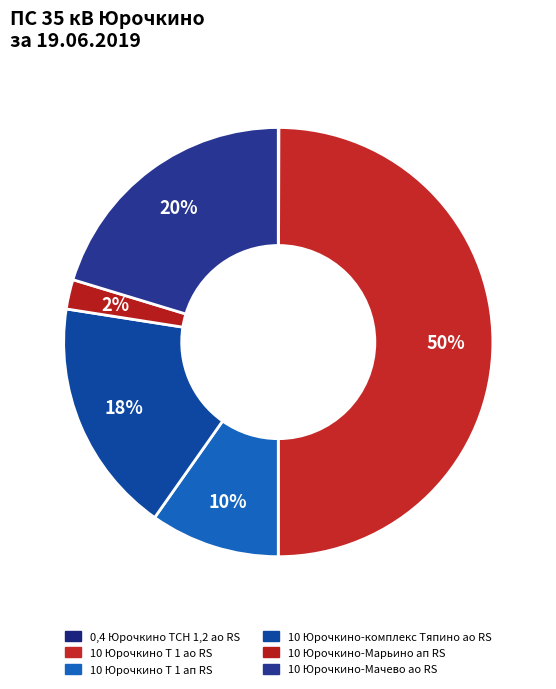

Is the sum of 10 Юрочкино Т 1 ао RS and 0,4 Юрочкино ТСН 1,2 ао RS greater than half?

Yes